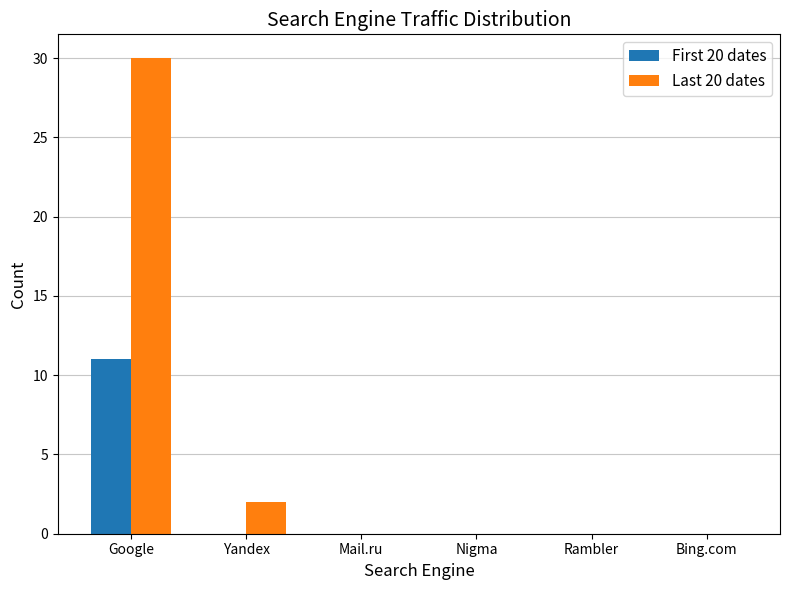

Reading left to right, extract all data points from this chart.

First 20 dates: 11	0	0	0	0	0
Last 20 dates: 30	2	0	0	0	0